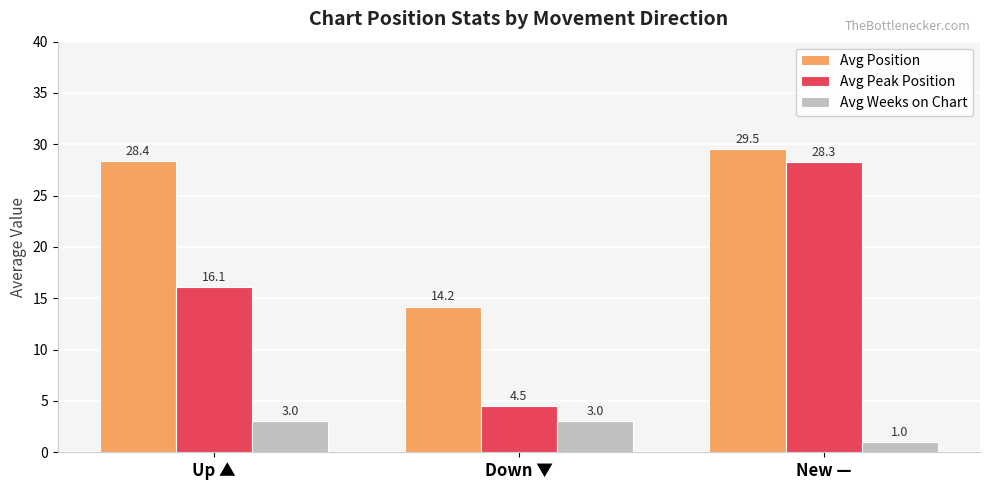

At which label is Avg Peak Position closest to 16?

Up ▲